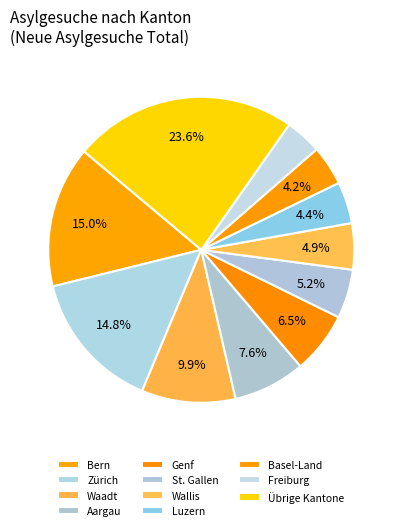

How many segments does this pie chart have?

11